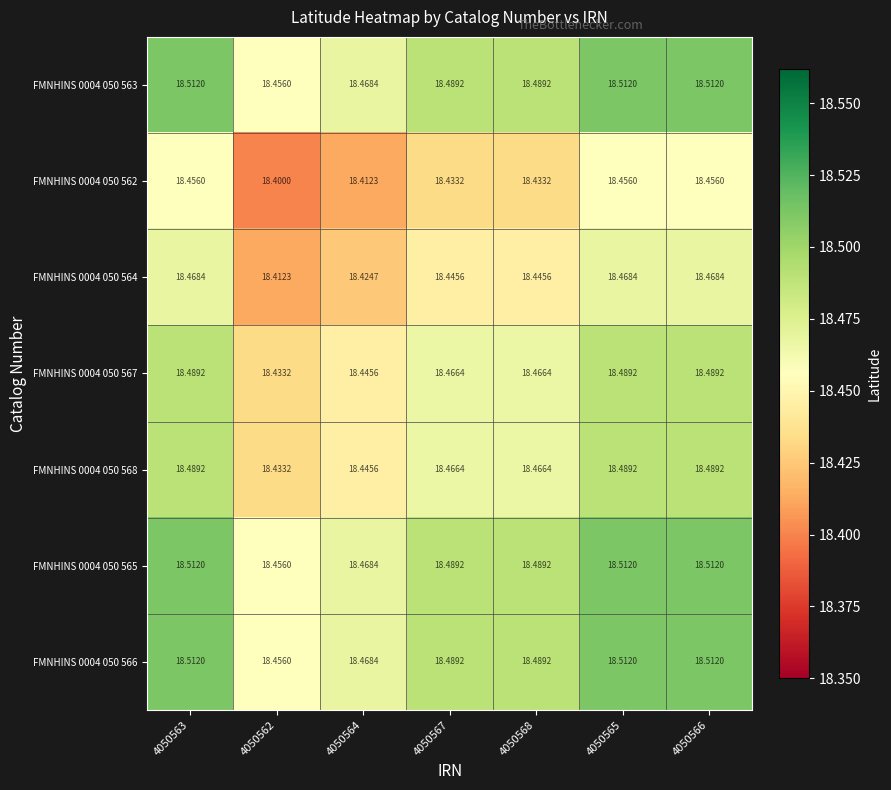

Count the number of categories in the chart.

7